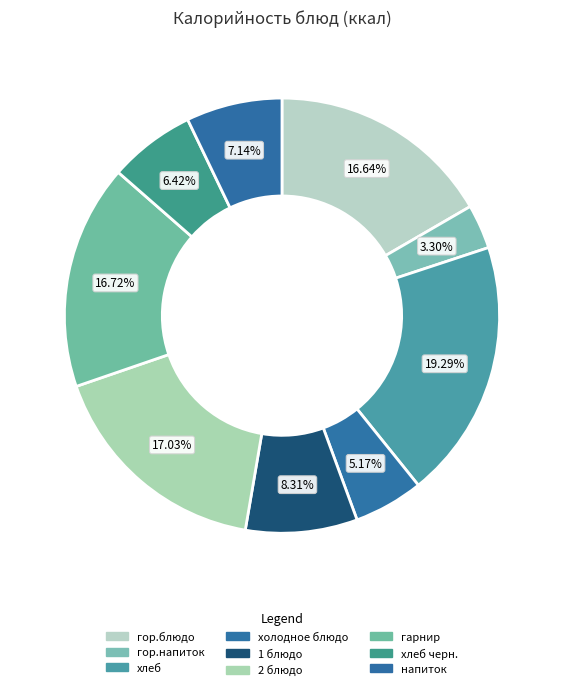

To the nearest percent, what is the average slice percentage?

11%